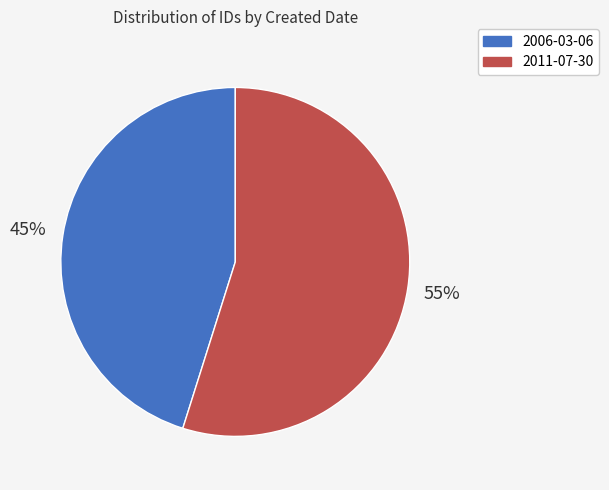

Is there a majority slice in this chart?

Yes